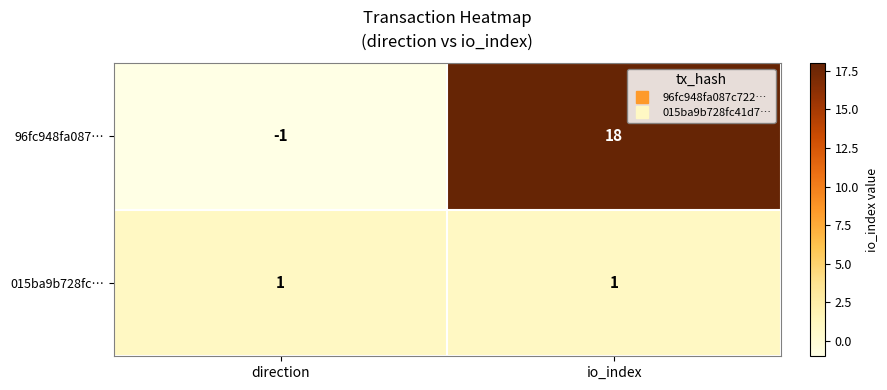

List the series in order of their overall mean, highest first.

96fc948fa087…, 015ba9b728fc…